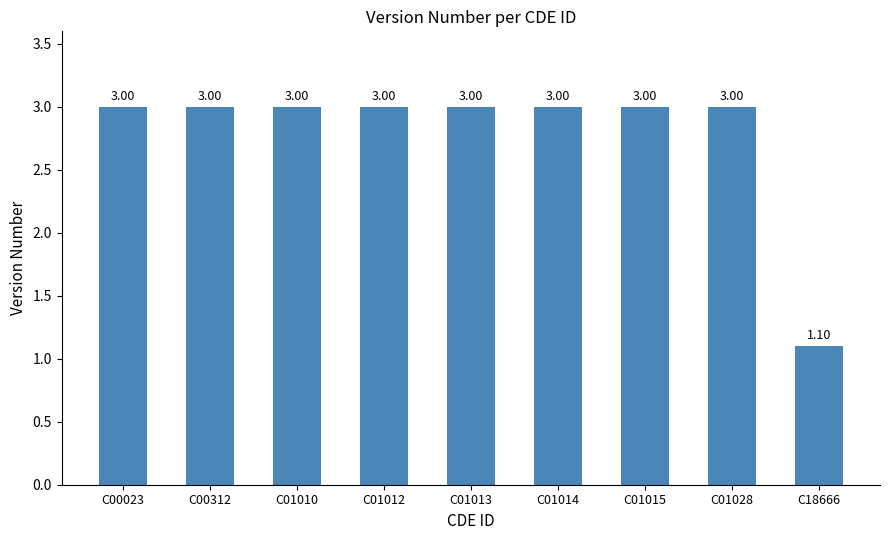

At which category does the chart reach its minimum across all series?

C18666